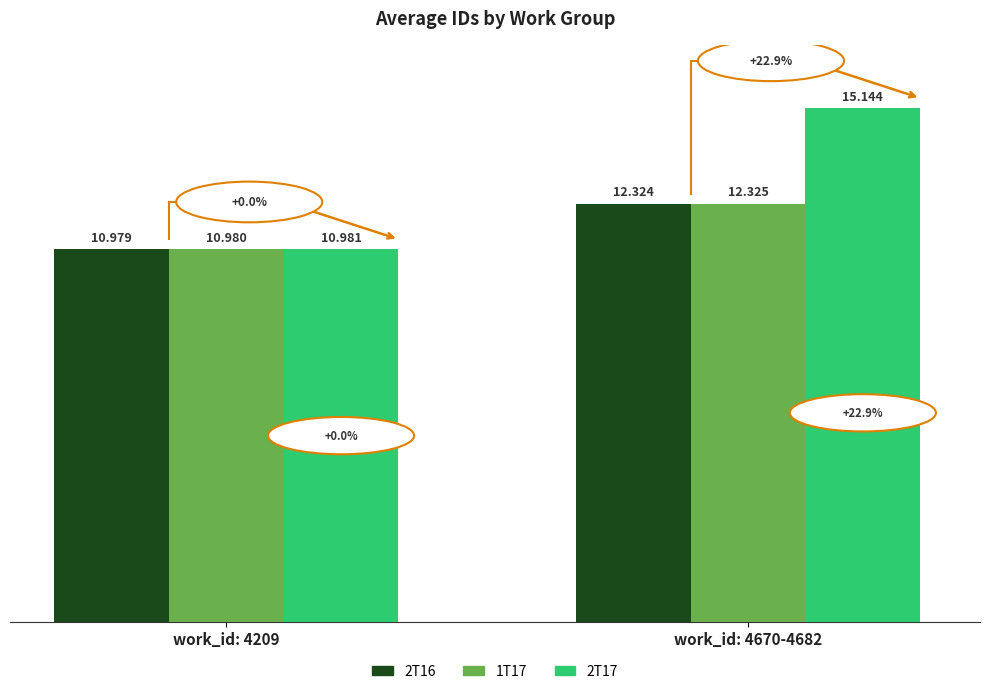

The 2T16 series shows 12324 at work_id: 4670-4682. True or false?

True